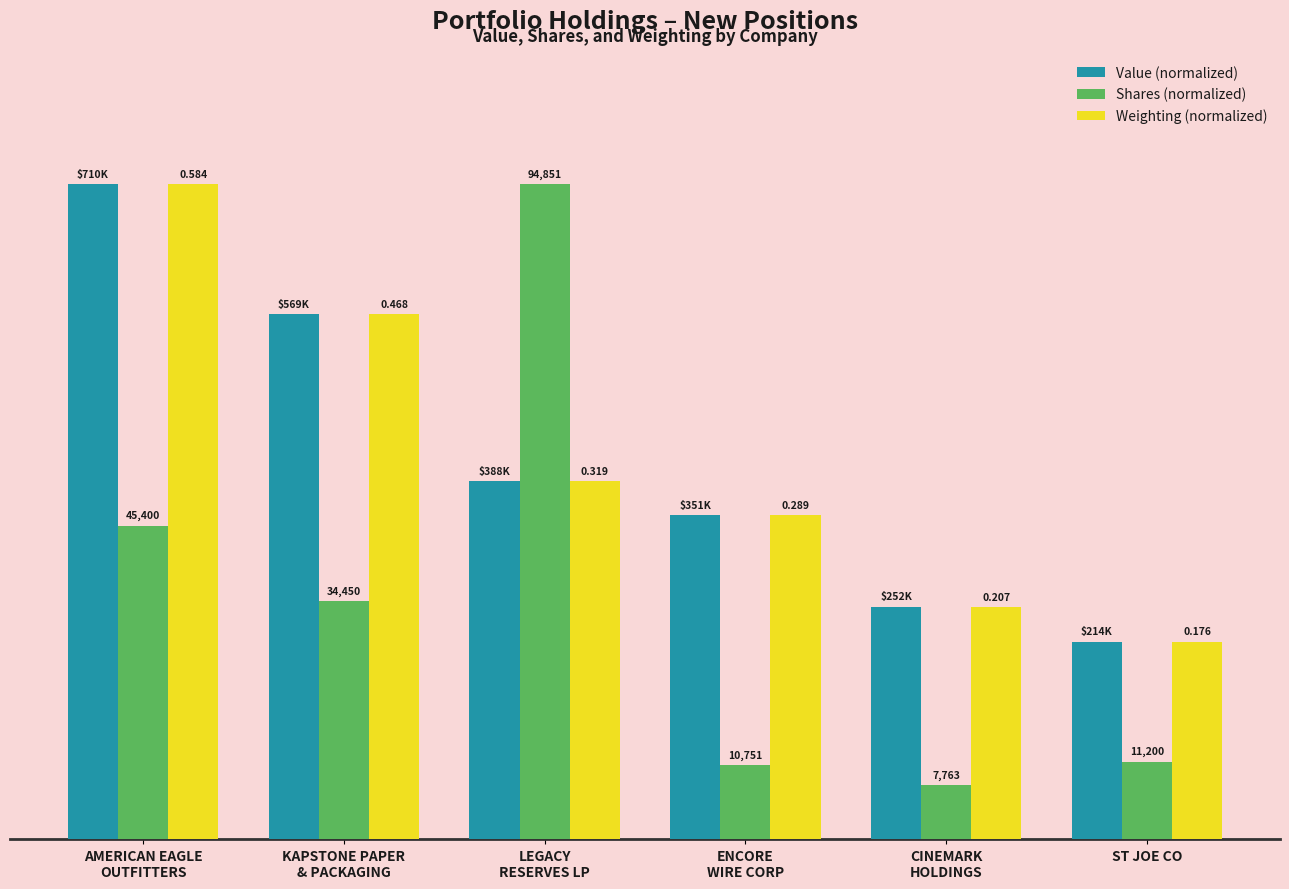

At which label is Weighting (normalized) closest to 65?

LEGACY
RESERVES LP